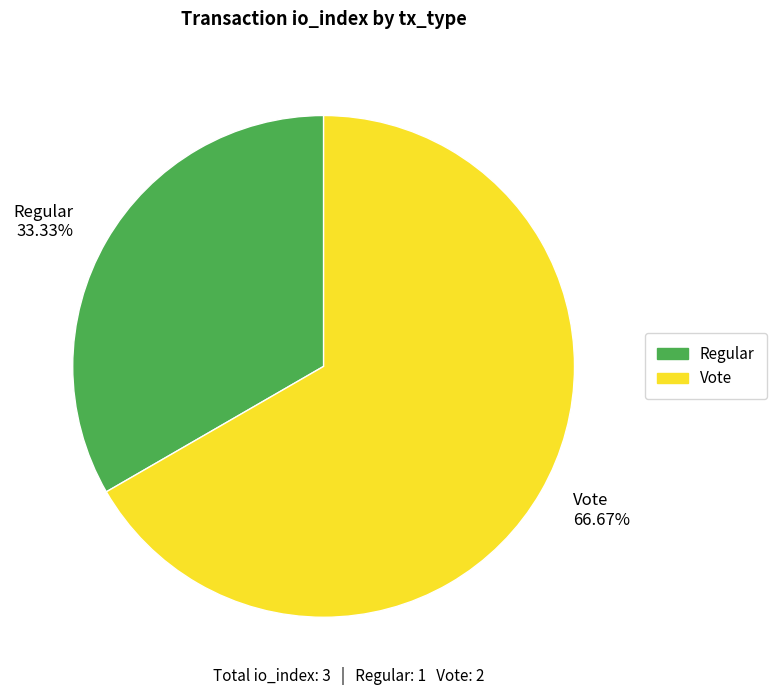

Which slice is the smallest?

Regular